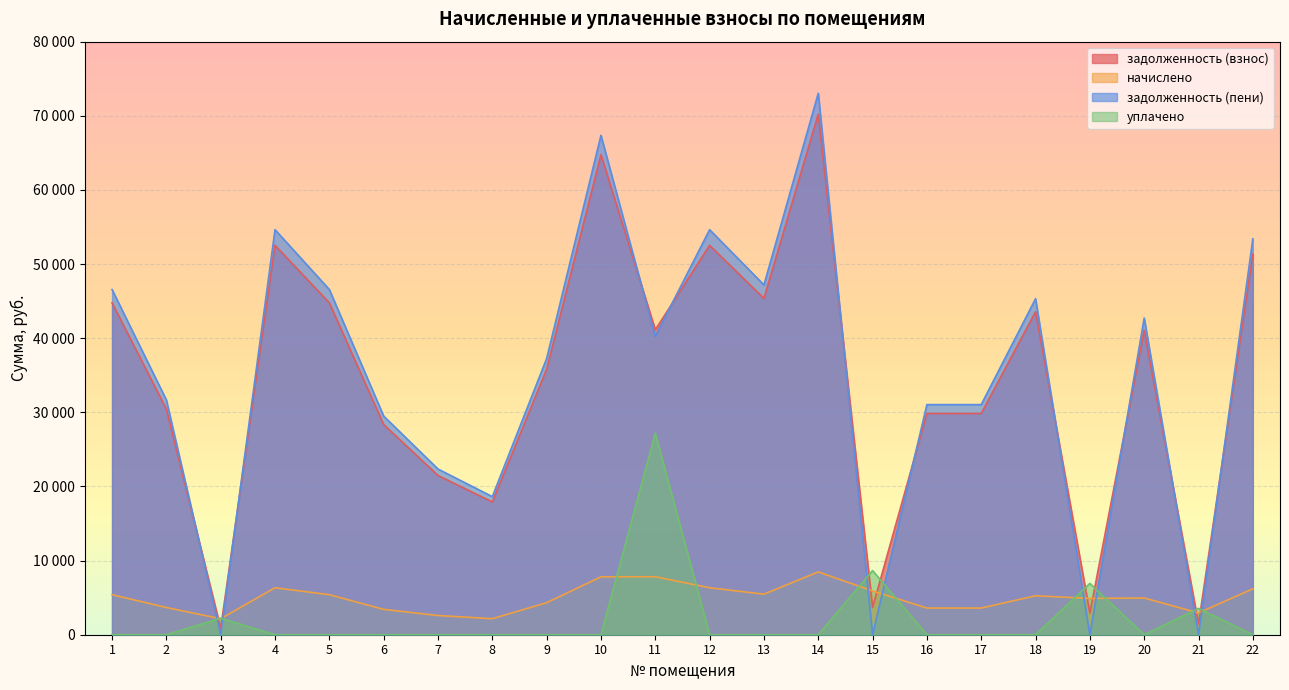

How many lines are shown in the chart?

4